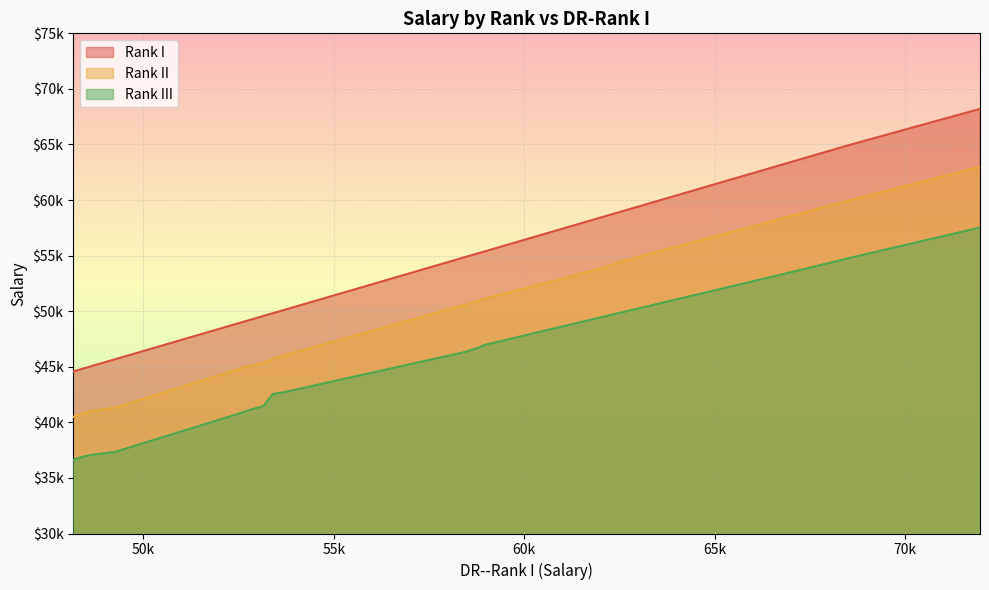

Reading left to right, what are all the values shown in this chart?

Rank I: 44576.2	44836.6	45089.7	45665.8	48927.3	49071.6	49298.5	49568.3	49815.1	50101.6	54664.9	54881.4	55074.8	55215.0	55372.9	57454.8	57994.4	58540.2	59095.5	59650.7	61905.2	62491.8	63083.7	63680.8	64283.1	64892.7	65542.1	66197.7	66859.6	67527.8	68203.3
Rank II: 40488.7	40809.7	41033.5	41310.6	44792.7	44975.7	45134.6	45340.6	45710.8	46016.1	50387.1	50583.6	50788.6	50959.0	51121.1	52970.9	53465.5	53966.4	54590.7	55102.0	57171.4	57708.9	58254.7	58803.7	59359.0	59922.6	60521.8	61127.2	61738.9	62355.9	62979.1
Rank III: 36630.1	36907.2	37092.3	37334.9	40785.6	40967.6	41211.2	41463.2	42547.6	42707.6	46176.1	46345.5	46558.8	46713.6	46962.5	48654.4	49093.6	49539.0	49986.6	50440.4	52272.4	52749.2	53231.3	53722.8	54226.8	54735.0	55281.9	55835.0	56393.4	56957.1	57527.0